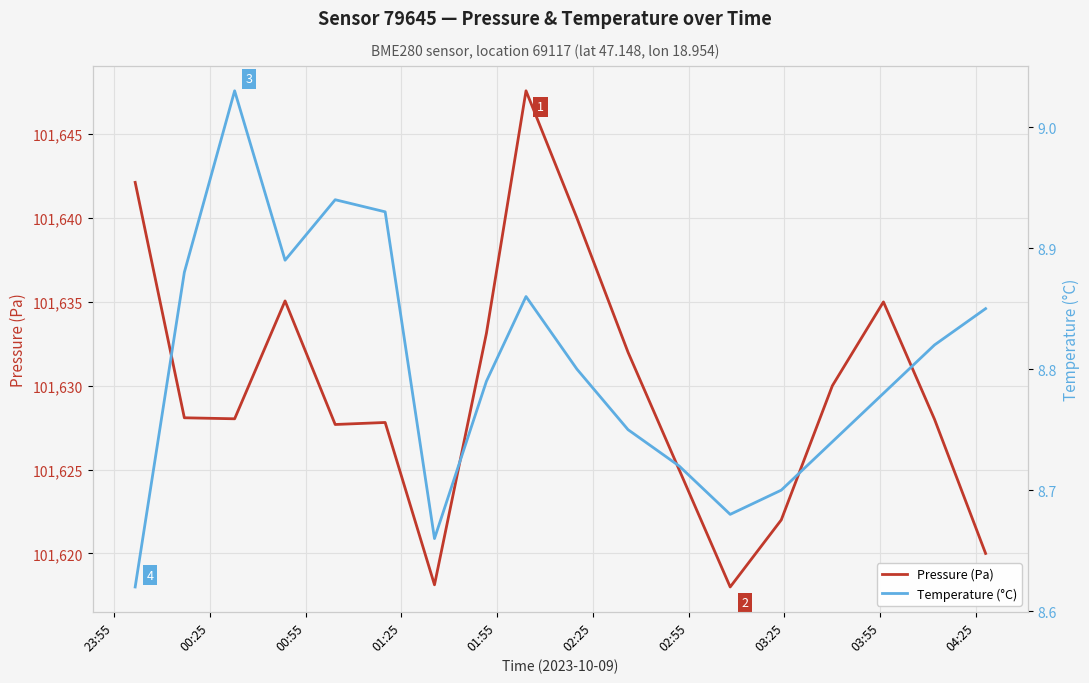

What is the lowest value of the Pressure (Pa) series?

101618.0